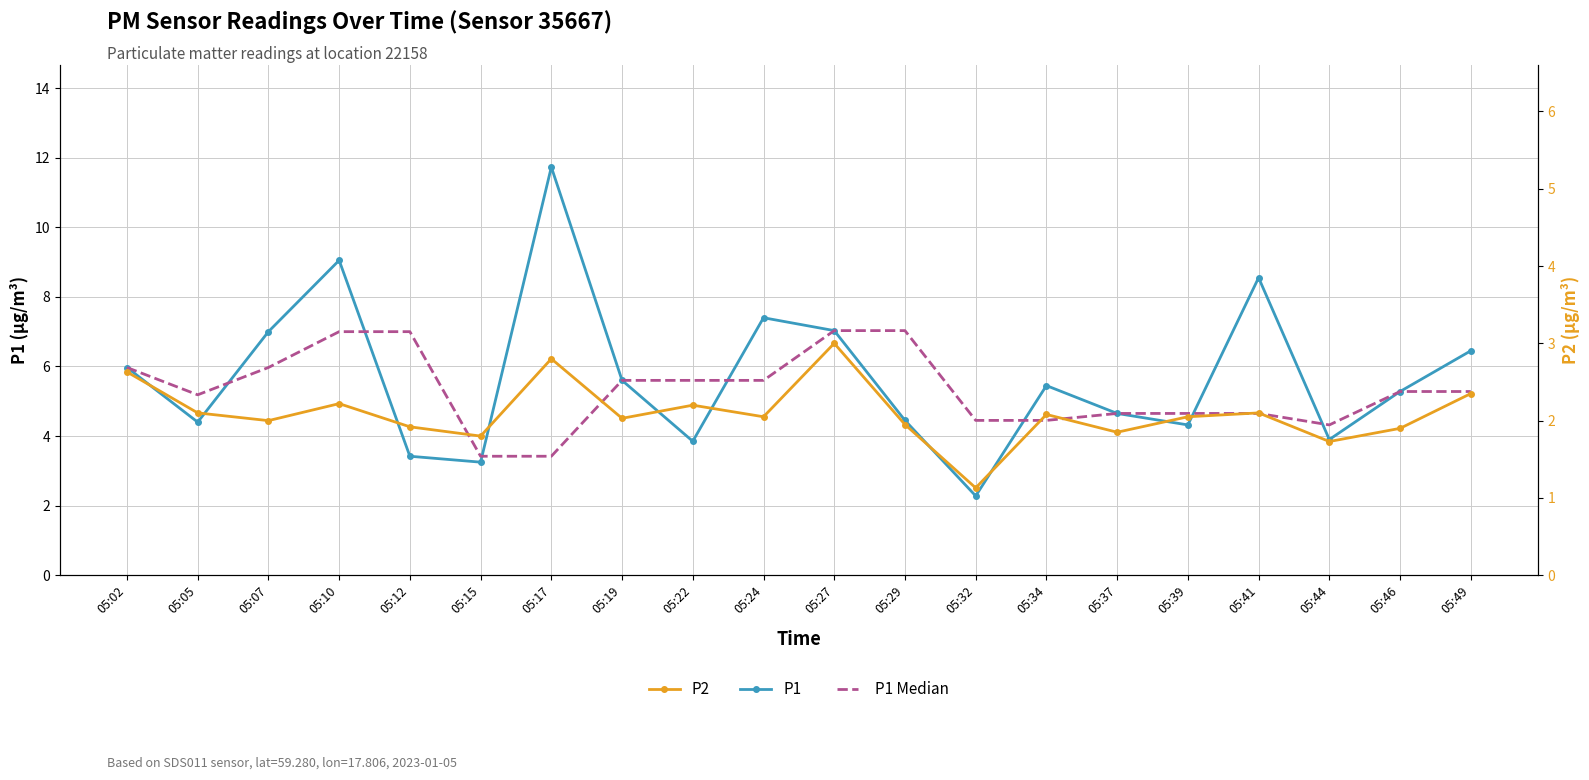

What are all the series names shown in the legend?

P1, P1 Median, P2